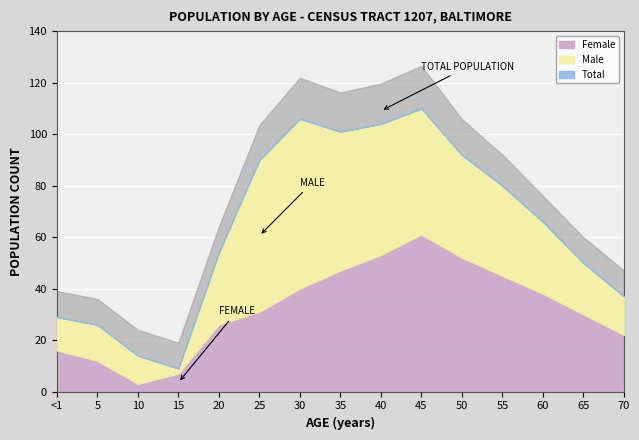

Which series changed the most between 30 years and 50 years?

Total